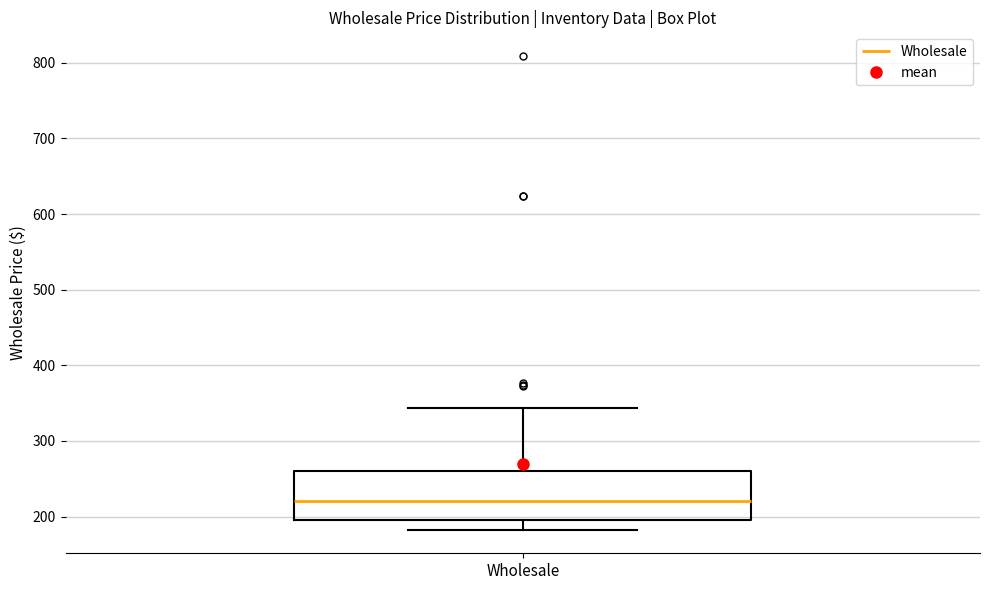

Read this box plot against the y-axis: the position of the median line, the range covered by the box, and the ends of both whiskers. The values are not printed on the chart, so give them approximately, as read against the axis.

median 220, box 200 to 260, whiskers 180 to 340